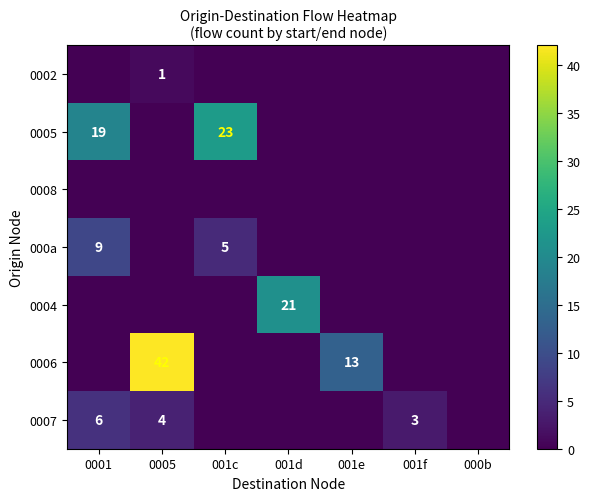

The 0005 series shows 30 at 001c. True or false?

False